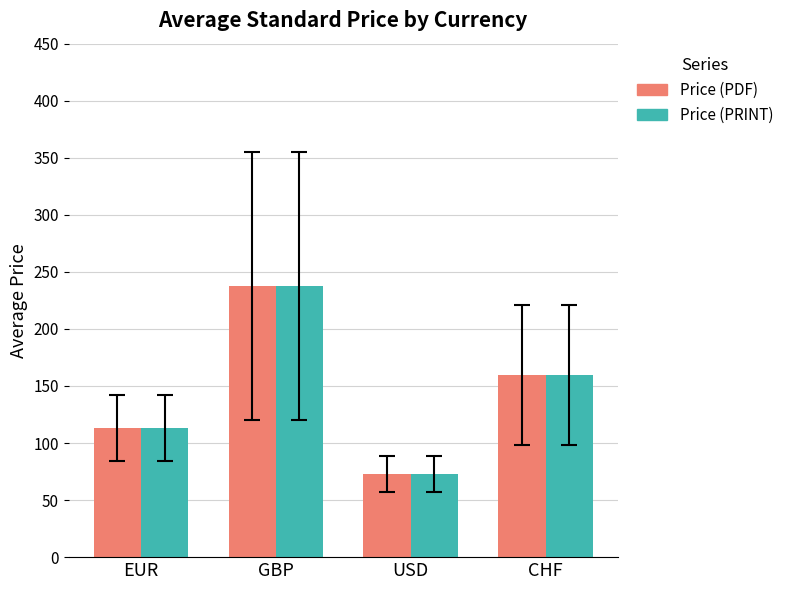

Count the number of categories in the chart.

4